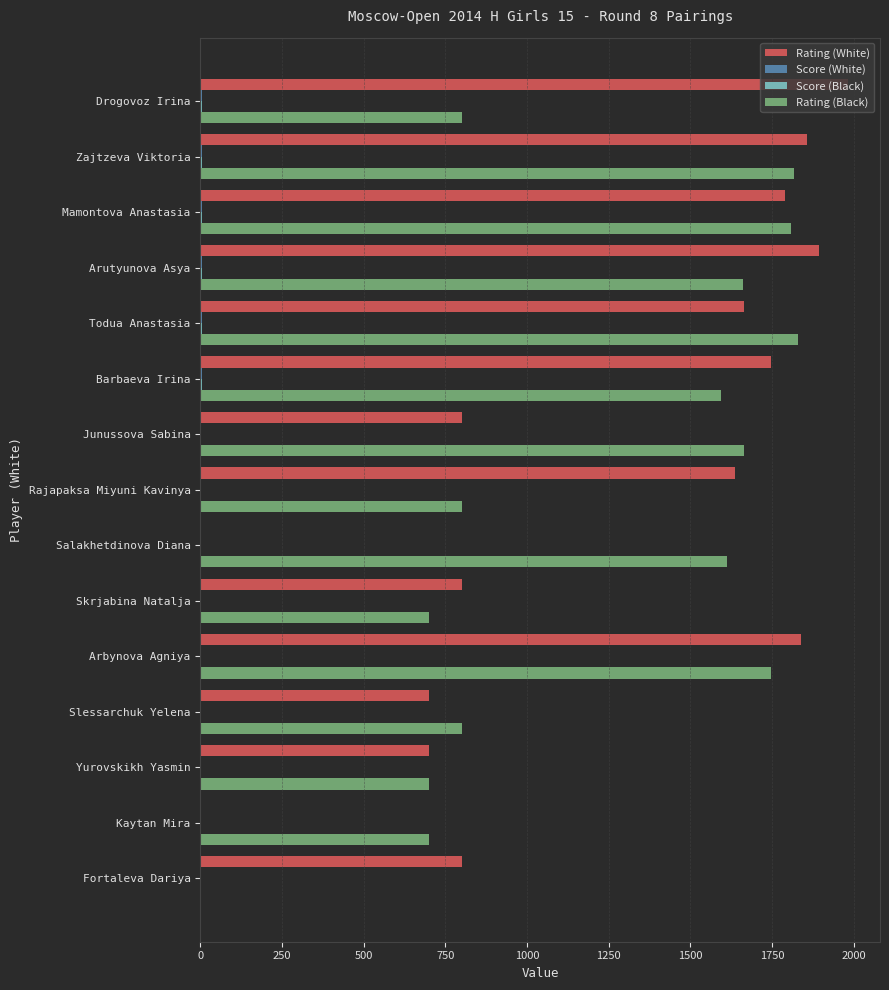

True or false: Rating (White) has a value of 341.5 at Yurovskikh Yasmin.

False